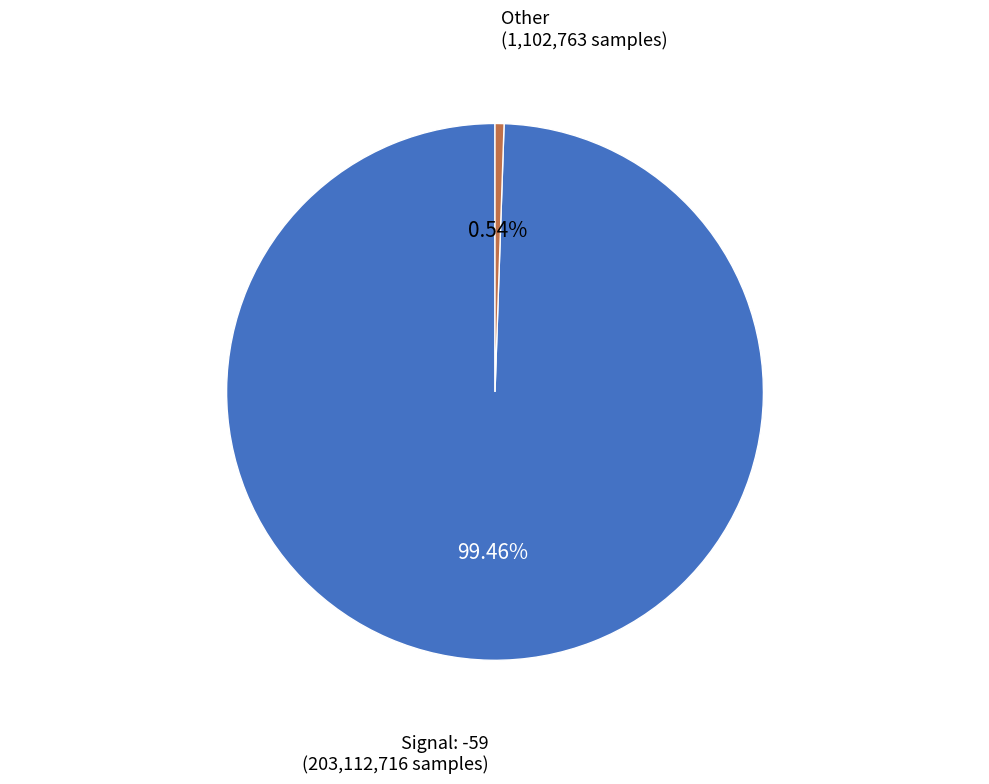

Is there a majority slice in this chart?

Yes